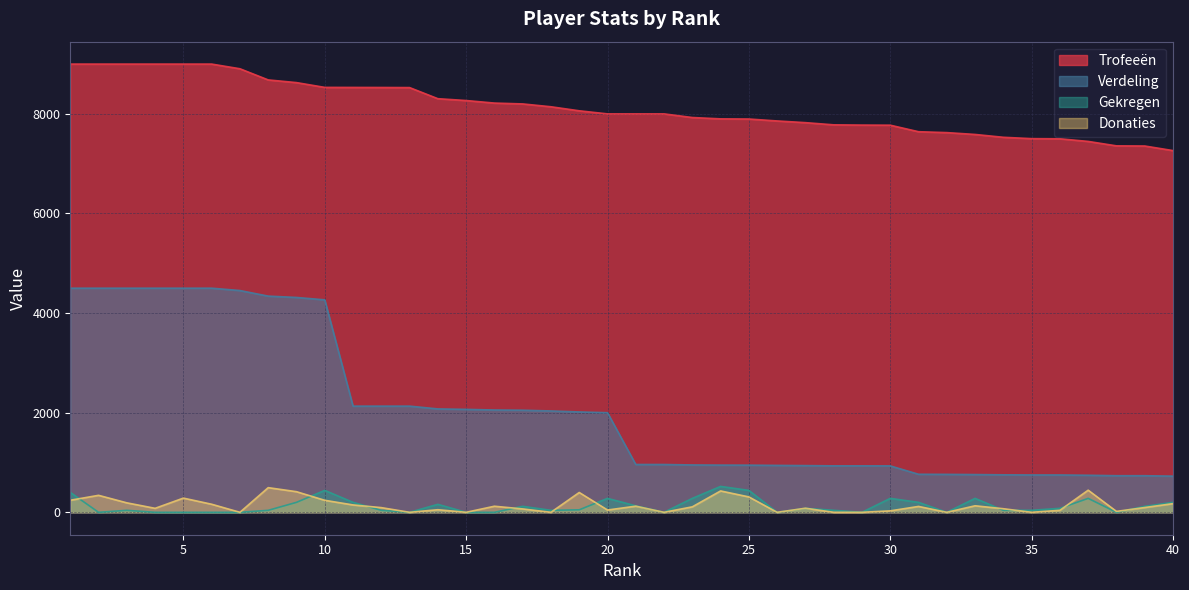

Reading left to right, list all the values displayed in this chart.

Trofeeën: 1=9000	2=9000	3=9000	4=9000	5=9000	6=9000	7=8906	8=8682	9=8628	10=8532	11=8531	12=8530	13=8528	14=8305	15=8268	16=8217	17=8200	18=8143	19=8062	20=8000	21=8000	22=8000	23=7927	24=7900	25=7897	26=7858	27=7824	28=7780	29=7775	30=7773	31=7642	32=7624	33=7587	34=7530	35=7503	36=7500	37=7447	38=7358	39=7355	40=7263
Verdeling: 1=4500	2=4500	3=4500	4=4500	5=4500	6=4500	7=4453	8=4341	9=4314	10=4266	11=2132	12=2132	13=2132	14=2076	15=2067	16=2054	17=2050	18=2035	19=2015	20=2000	21=960	22=960	23=951	24=948	25=947	26=942	27=938	28=933	29=933	30=932	31=764	32=762	33=758	34=753	35=750	36=750	37=744	38=735	39=735	40=726
Donaties: 1=242	2=341	3=190	4=80	5=285	6=162	7=0	8=495	9=414	10=241	11=148	12=94	13=0	14=52	15=0	16=122	17=68	18=0	19=398	20=46	21=123	22=0	23=110	24=429	25=309	26=0	27=82	28=0	29=0	30=29	31=118	32=0	33=131	34=72	35=0	36=40	37=444	38=18	39=96	40=174
Gekregen: 1=400	2=0	3=40	4=0	5=0	6=0	7=0	8=40	9=200	10=440	11=200	12=40	13=0	14=160	15=0	16=0	17=120	18=40	19=50	20=280	21=130	22=0	23=280	24=520	25=440	26=0	27=80	28=40	29=0	30=280	31=200	32=0	33=280	34=40	35=40	36=80	37=280	38=0	39=120	40=200